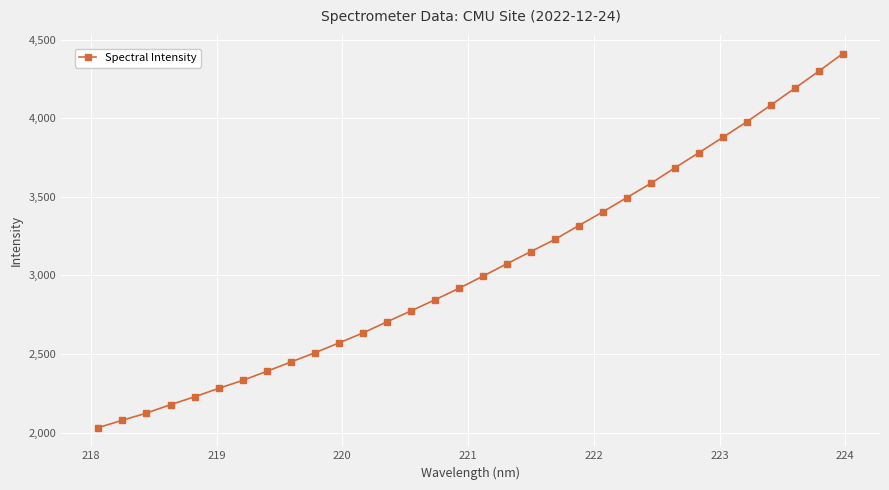

What is the difference between the second highest and second lowest values?

2221.5